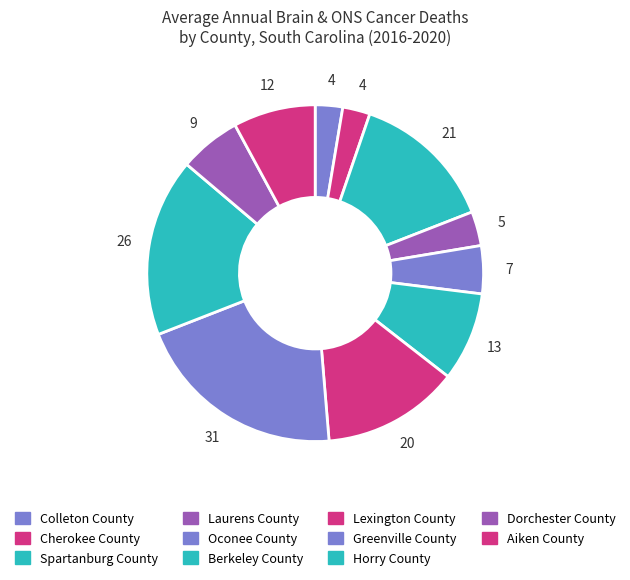

Is there a majority slice in this chart?

No